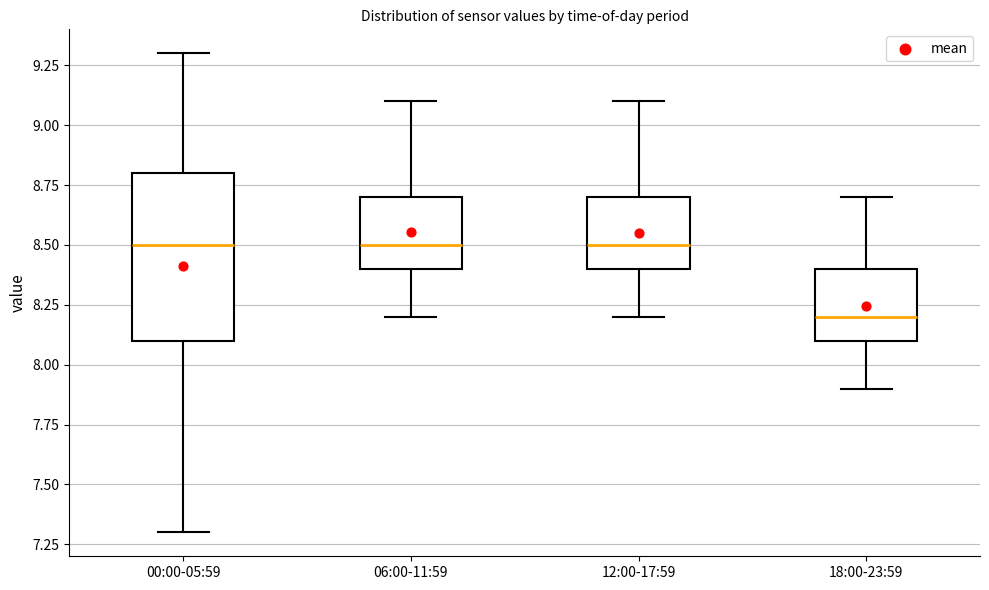

Which box is the tallest, from its lower edge to its upper edge?

00:00-05:59